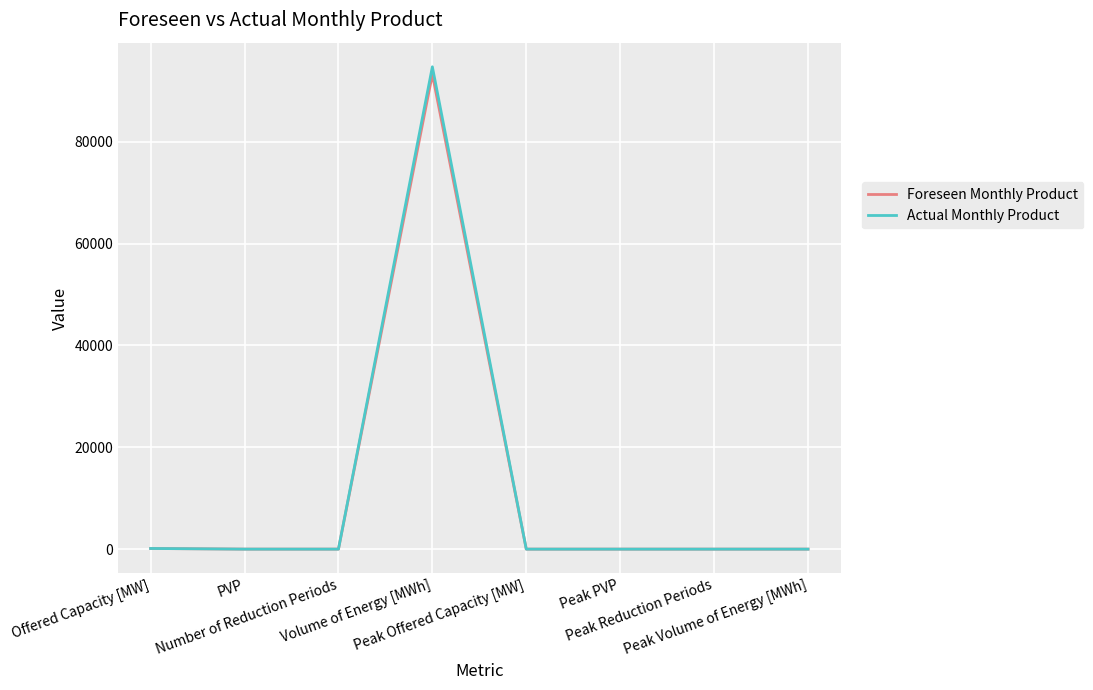

What is the difference between the second highest and second lowest values in the Actual Monthly Product series?

127